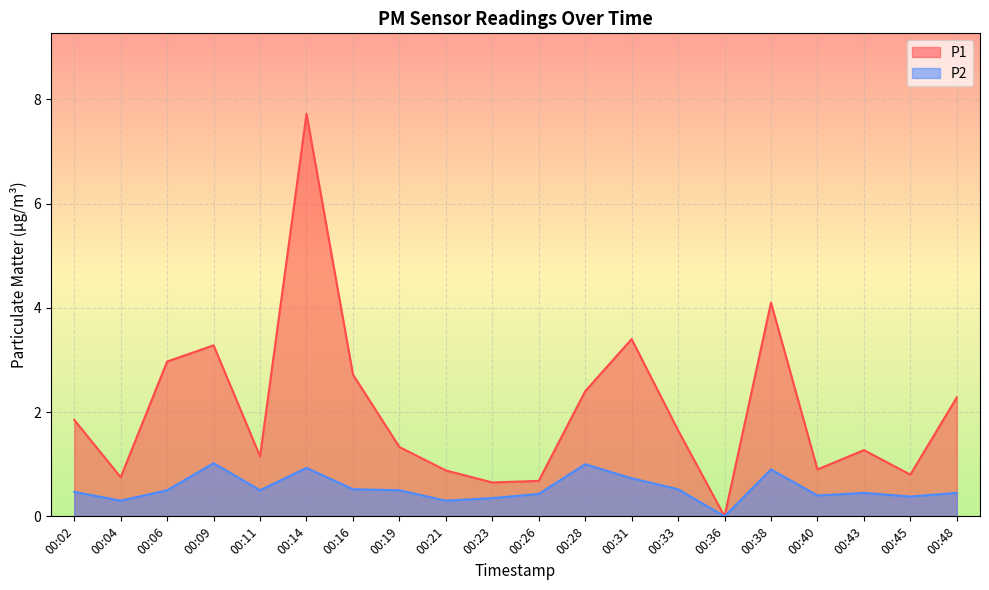

The value of P2 at 00:14 is 1.5. True or false?

False